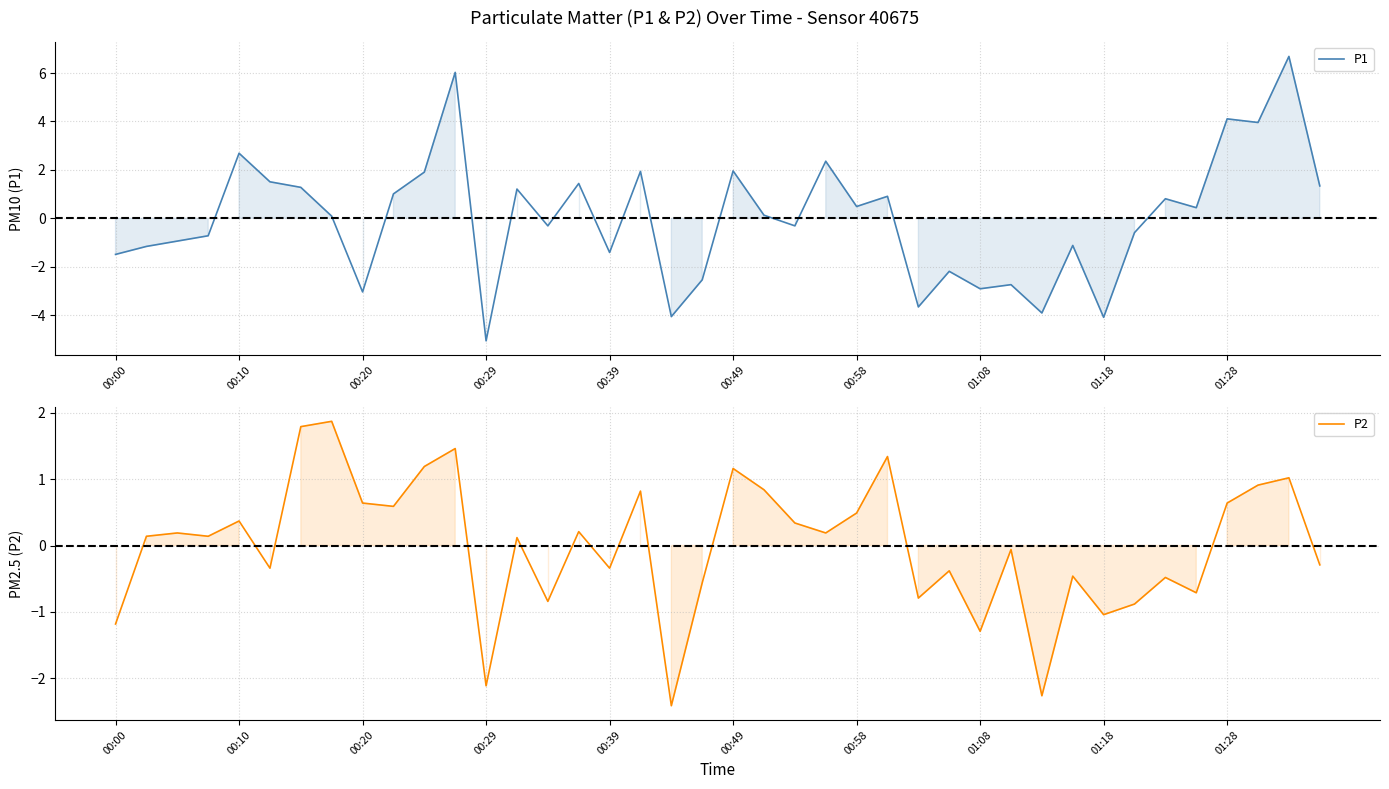

What is the smallest value displayed?

-5.1